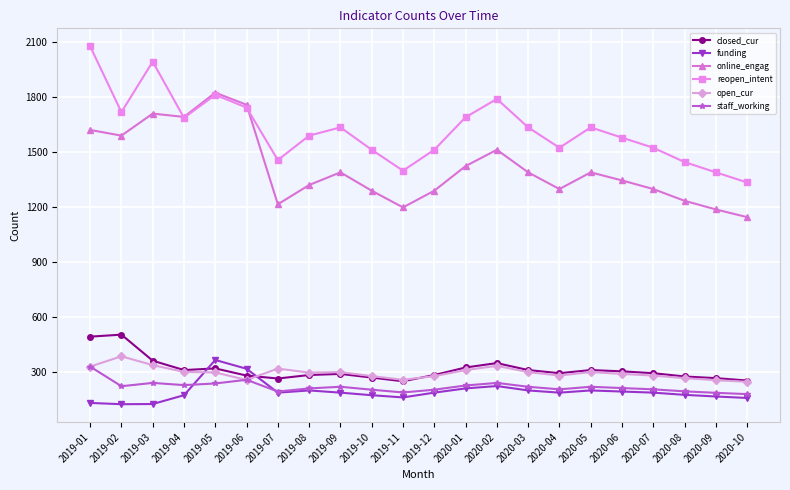

In staff_working, how many points are higher than both neighbors (excluding endpoints)?

5